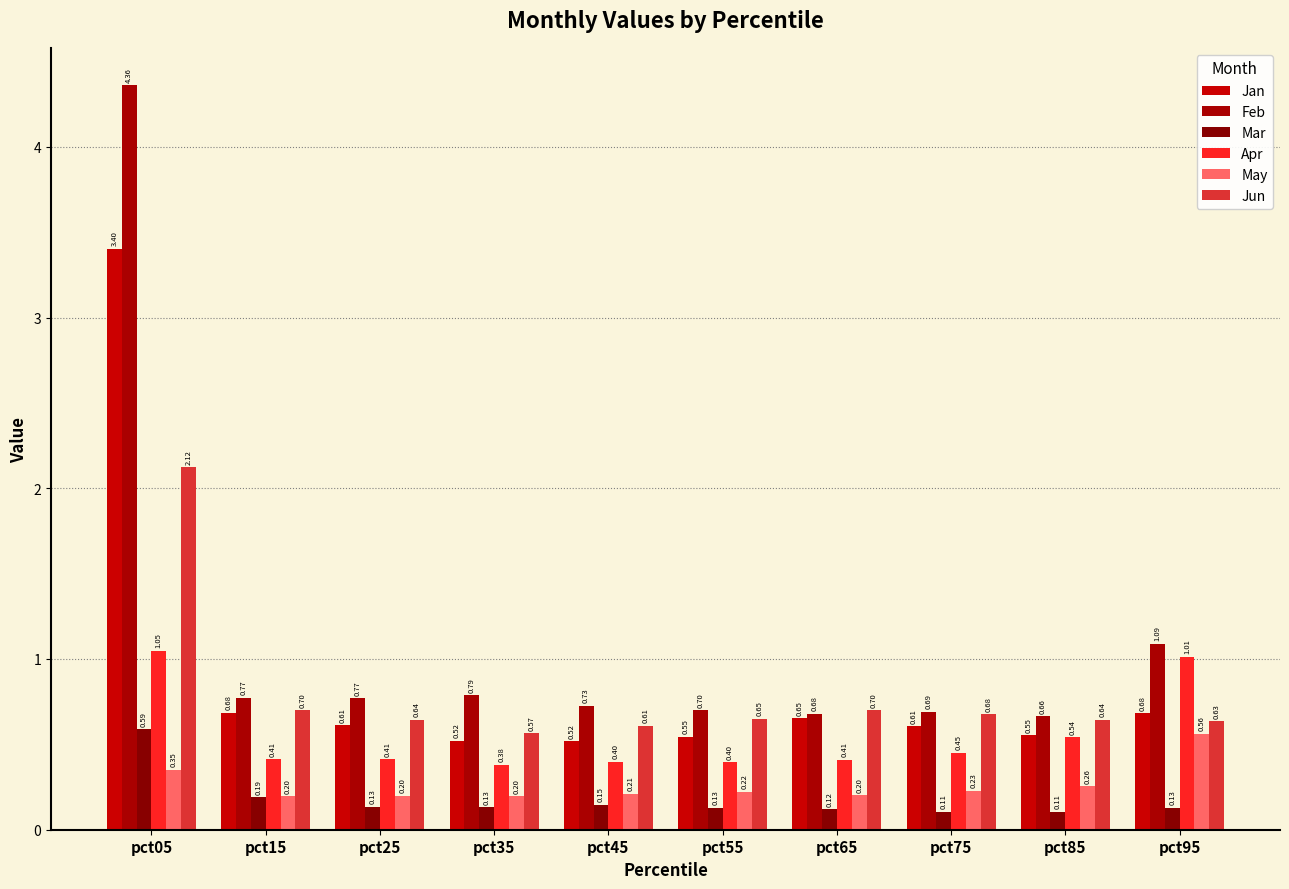

Between pct65 and pct05, which is larger?

pct05